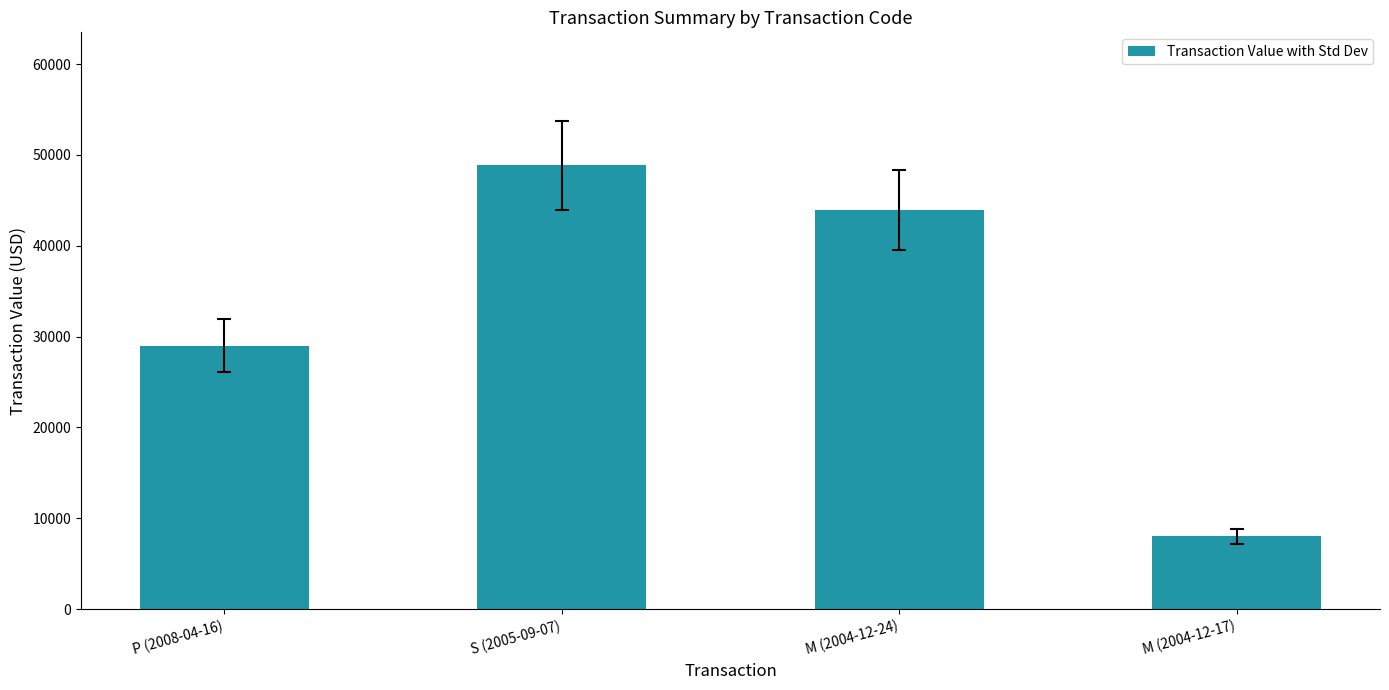

What is the sum of the values at M (2004-12-17) and S (2005-09-07)?

56840